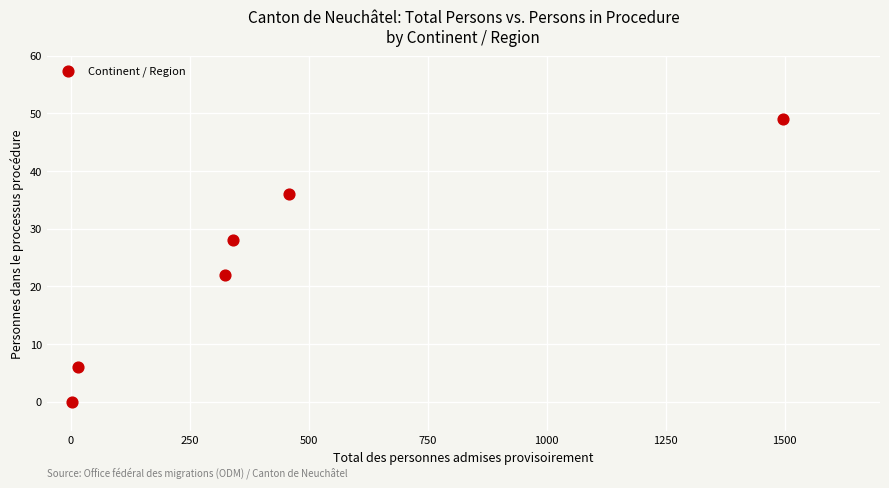

What is the average X value?

440